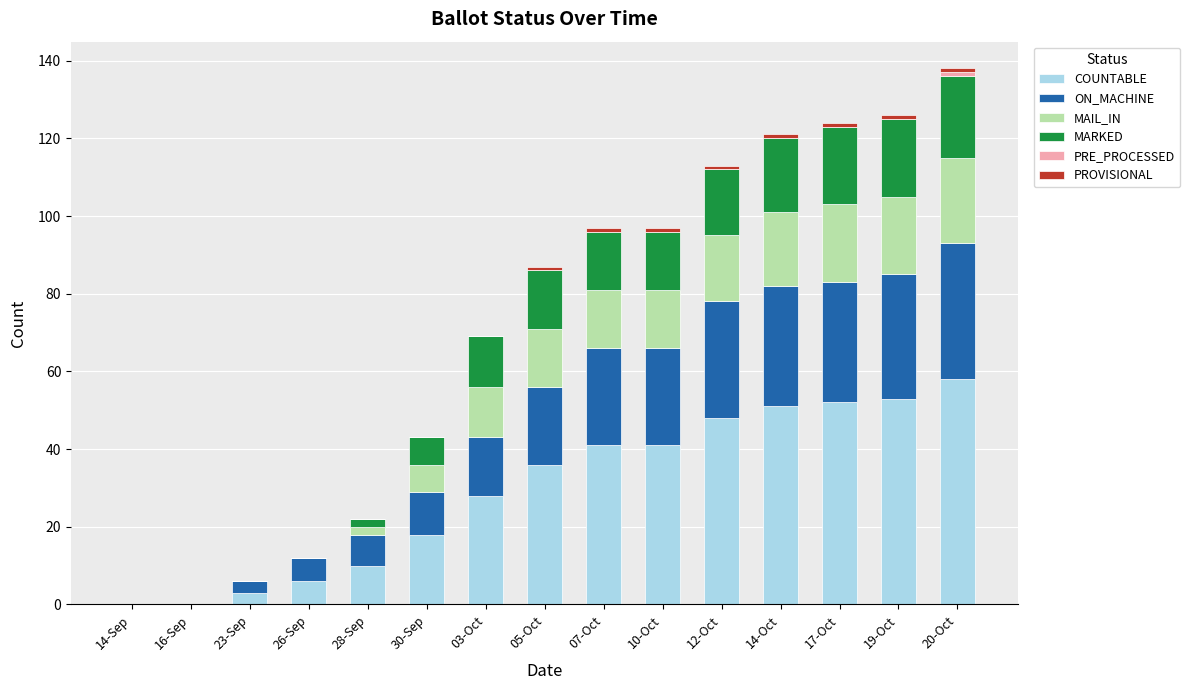

Count the number of categories in the chart.

15